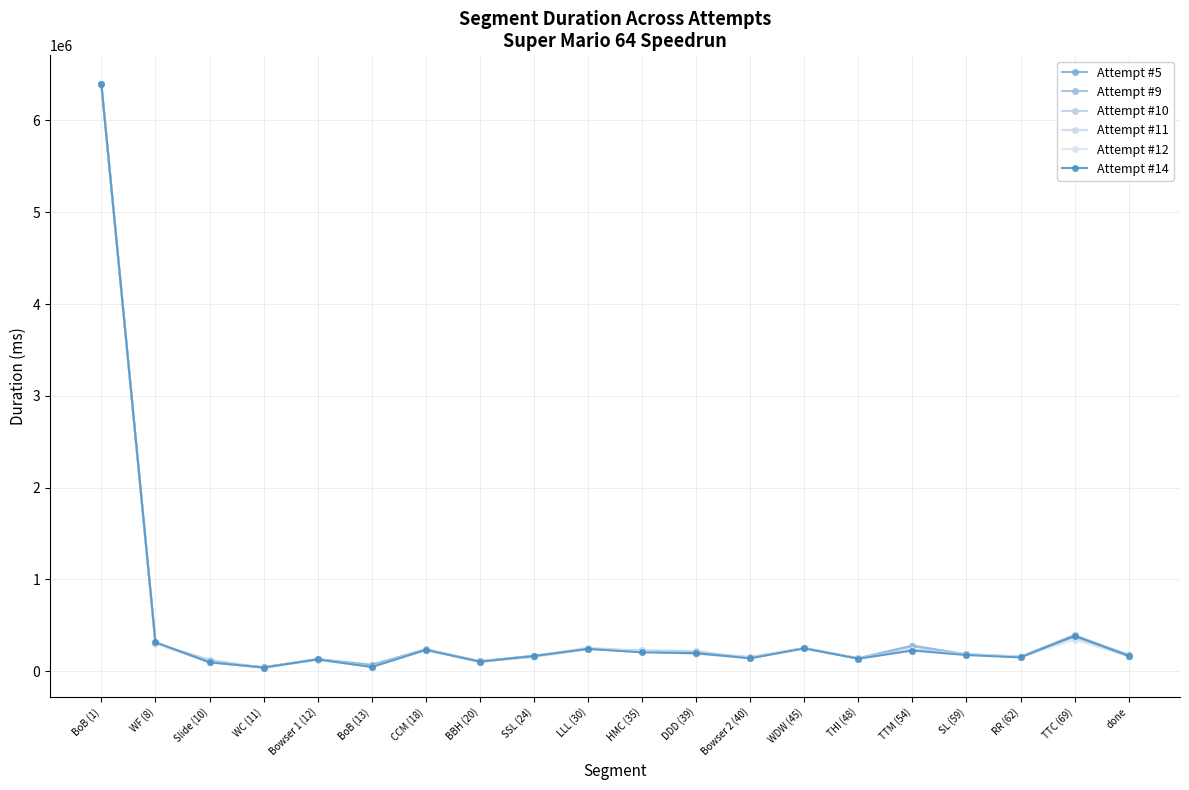

What position from the right is Bowser 2 (40)?

8